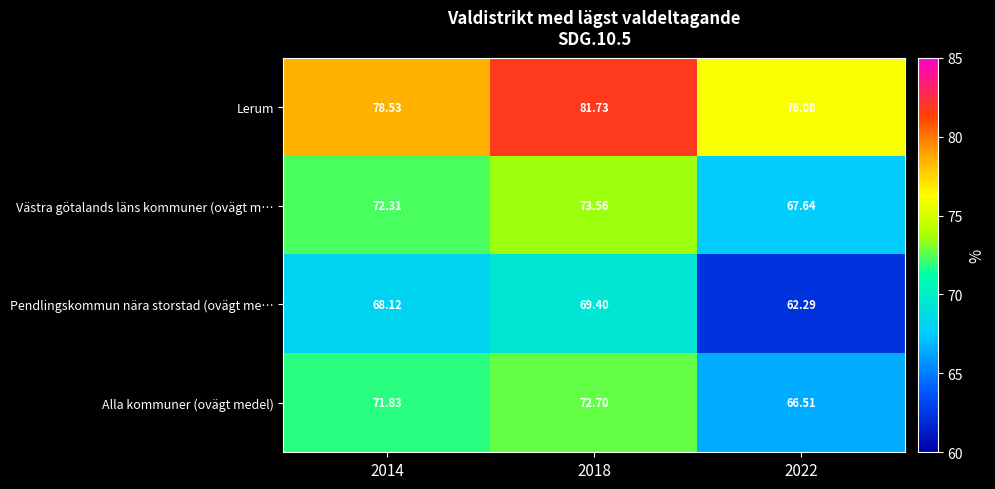

Which series has the largest total across all categories?

Lerum